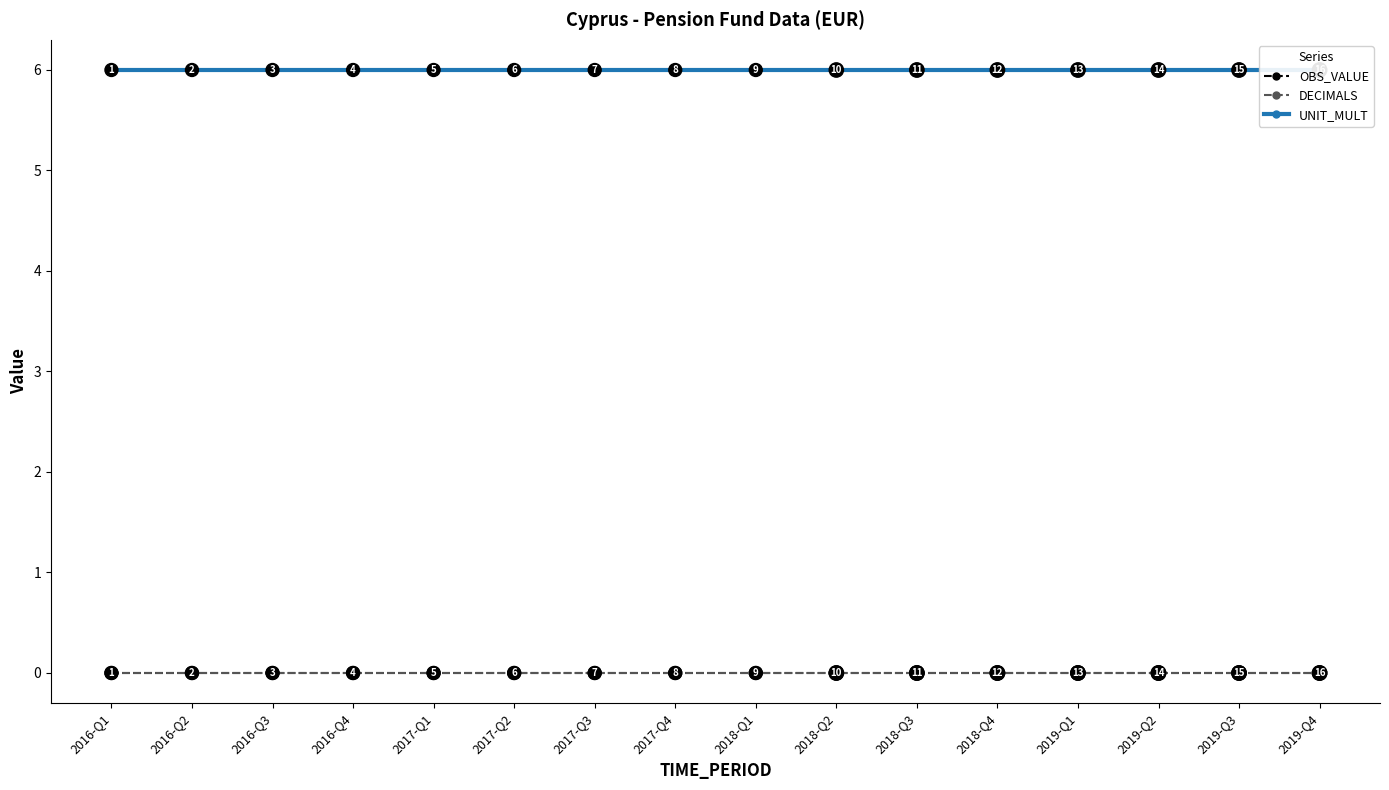

The value of DECIMALS at 2018-Q4 is 0. True or false?

True